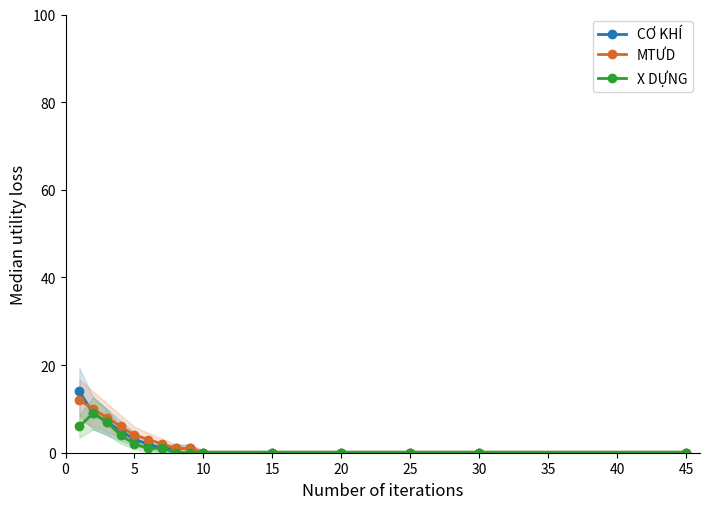

The value of MTƯD at 15 is 0. True or false?

True